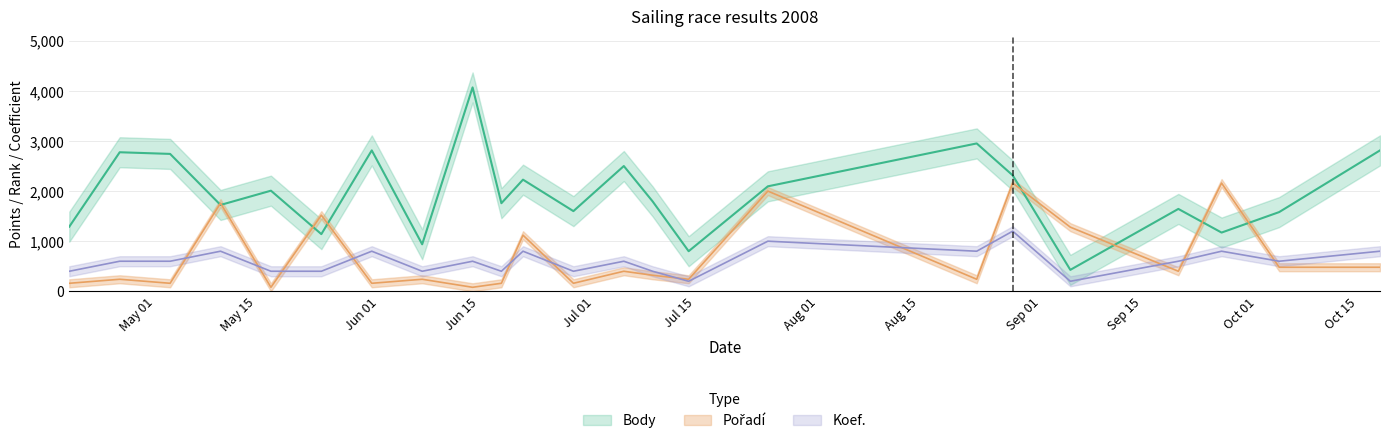

How many data points does each series have?

23